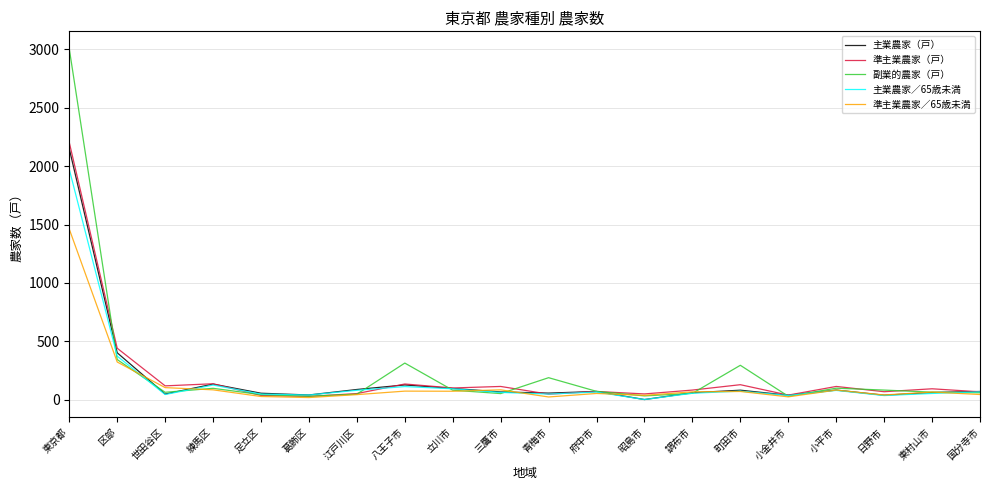

What is the difference between the maximum and minimum values in the 主業農家／65歳未満 series?

1970